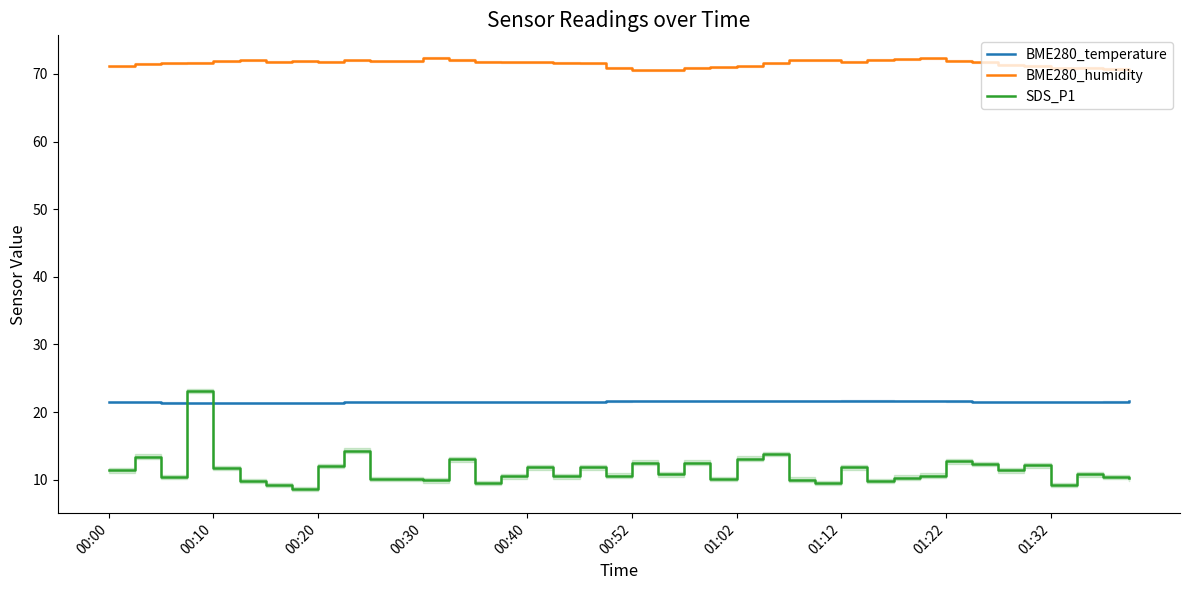

What is the greatest value displayed?

72.4